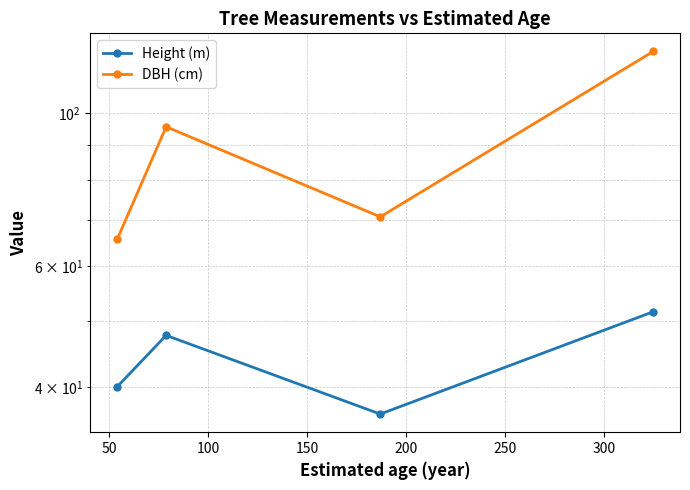

What is the average value of the DBH (cm) series?

88.7